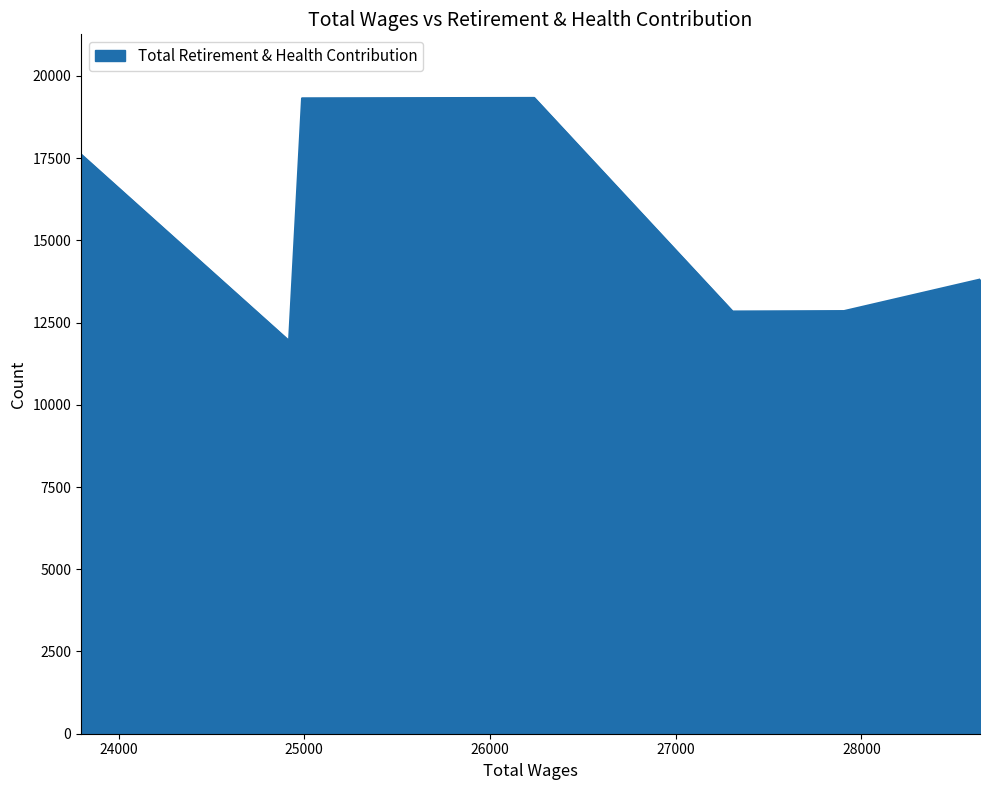

Which category has the lowest value across all series?

24918.0